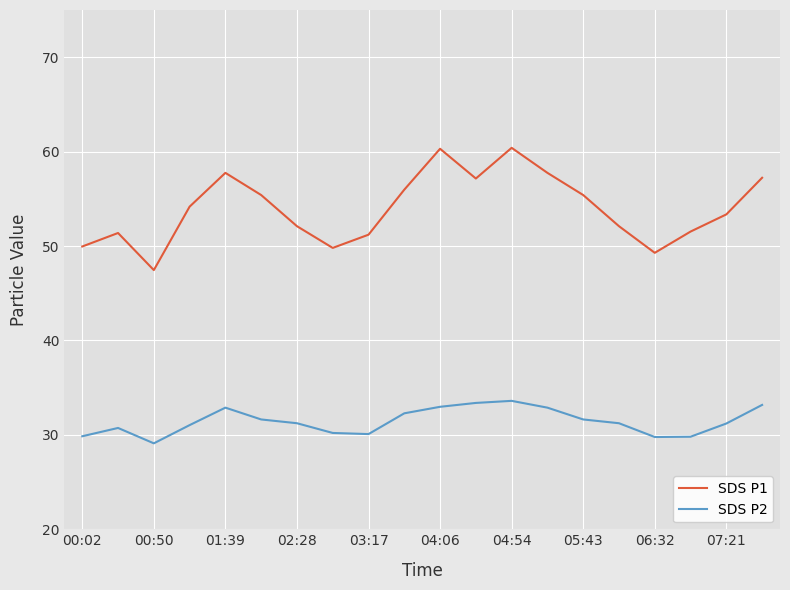

True or false: SDS P1 and SDS P2 cross at least once.

False